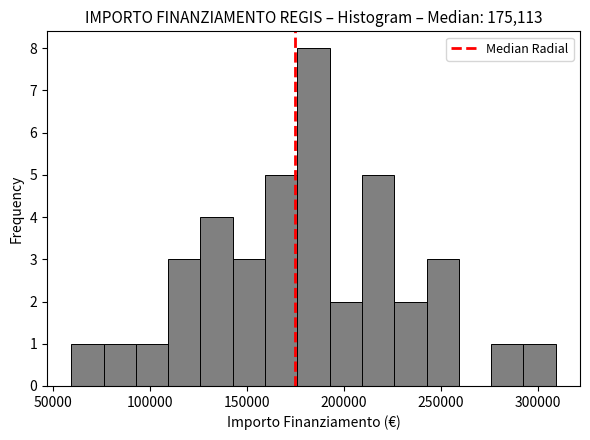

Read against the x-axis, roughly where is the centre of the tallest bar?

185000